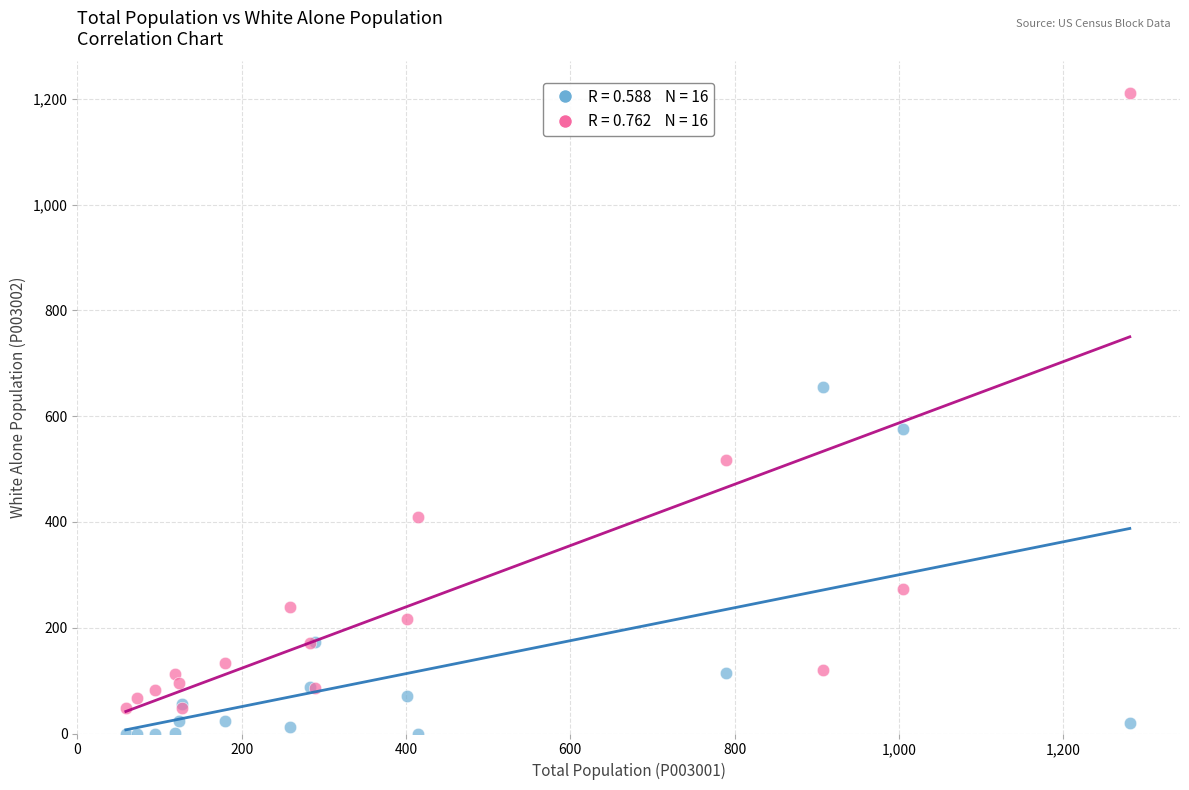

Across all series, what Y value is closest to 605?

575